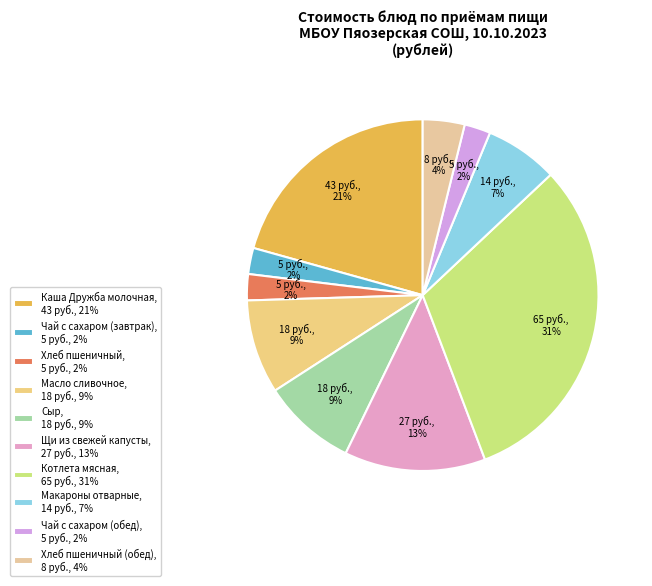

Count the number of slices in the pie.

10